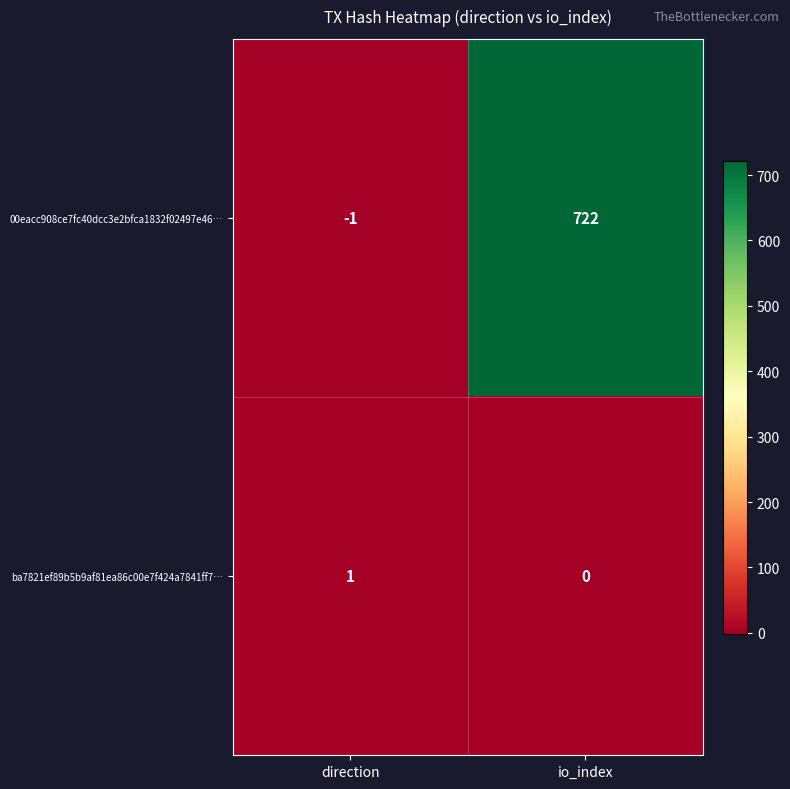

Reading left to right, list all the values displayed in this chart.

00eacc908ce7fc40dcc3e2bfca1832f02497e46…: direction=-1	io_index=722
ba7821ef89b5b9af81ea86c00e7f424a7841ff7…: direction=1	io_index=0